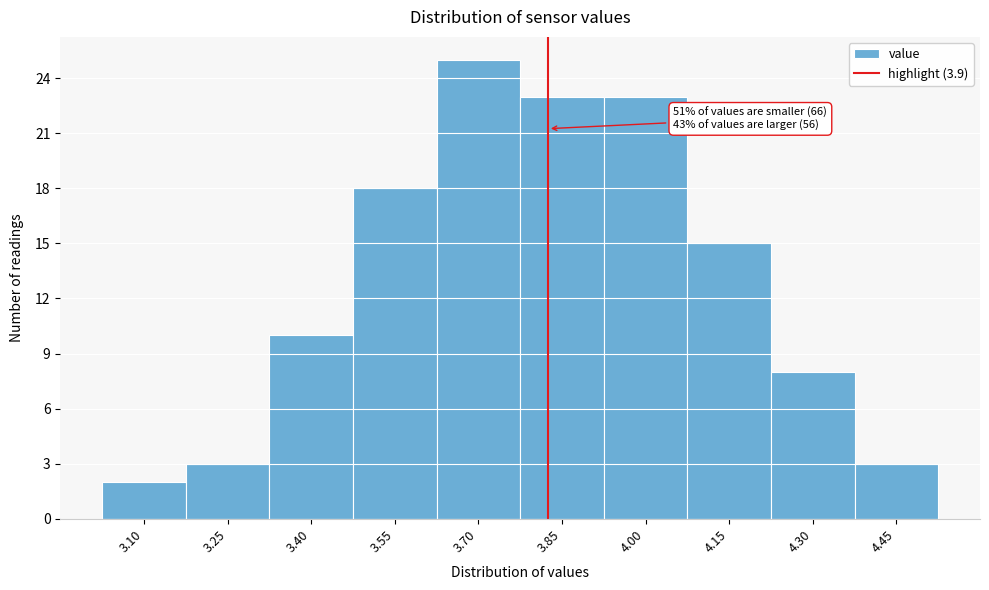

Reading right to left, transcribe all the data shown in this chart.

4.45=3	4.30=8	4.15=15	4.00=23	3.85=23	3.70=25	3.55=18	3.40=10	3.25=3	3.10=2